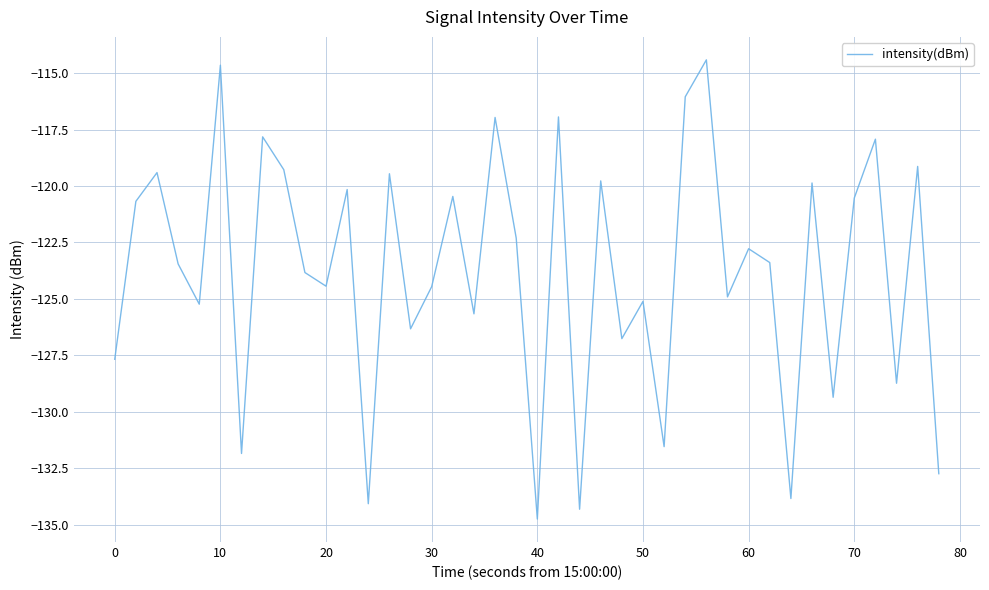

What is the difference between the maximum and minimum values?

20.3